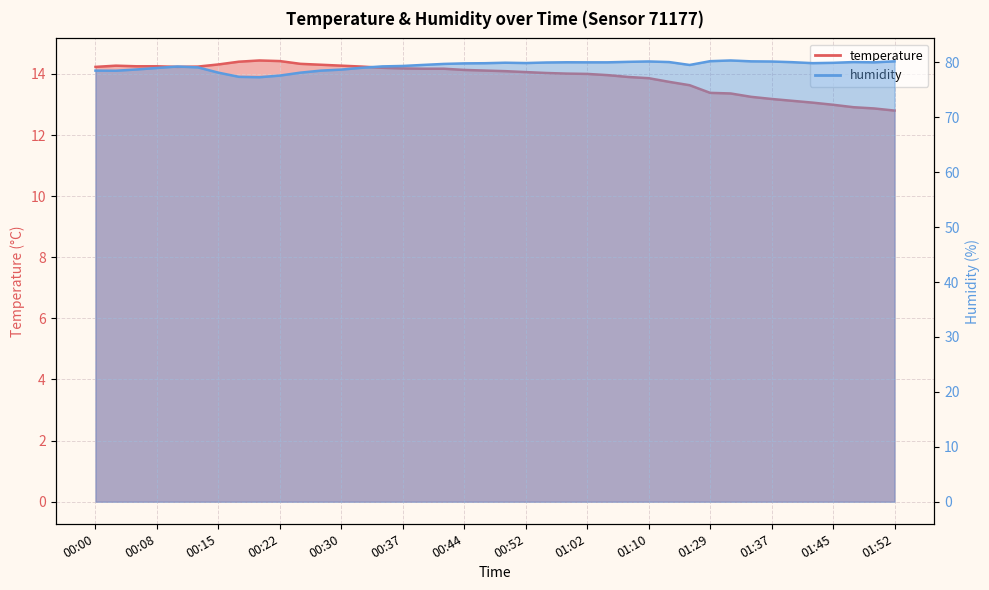

Which category has the highest value across all series?

01:32